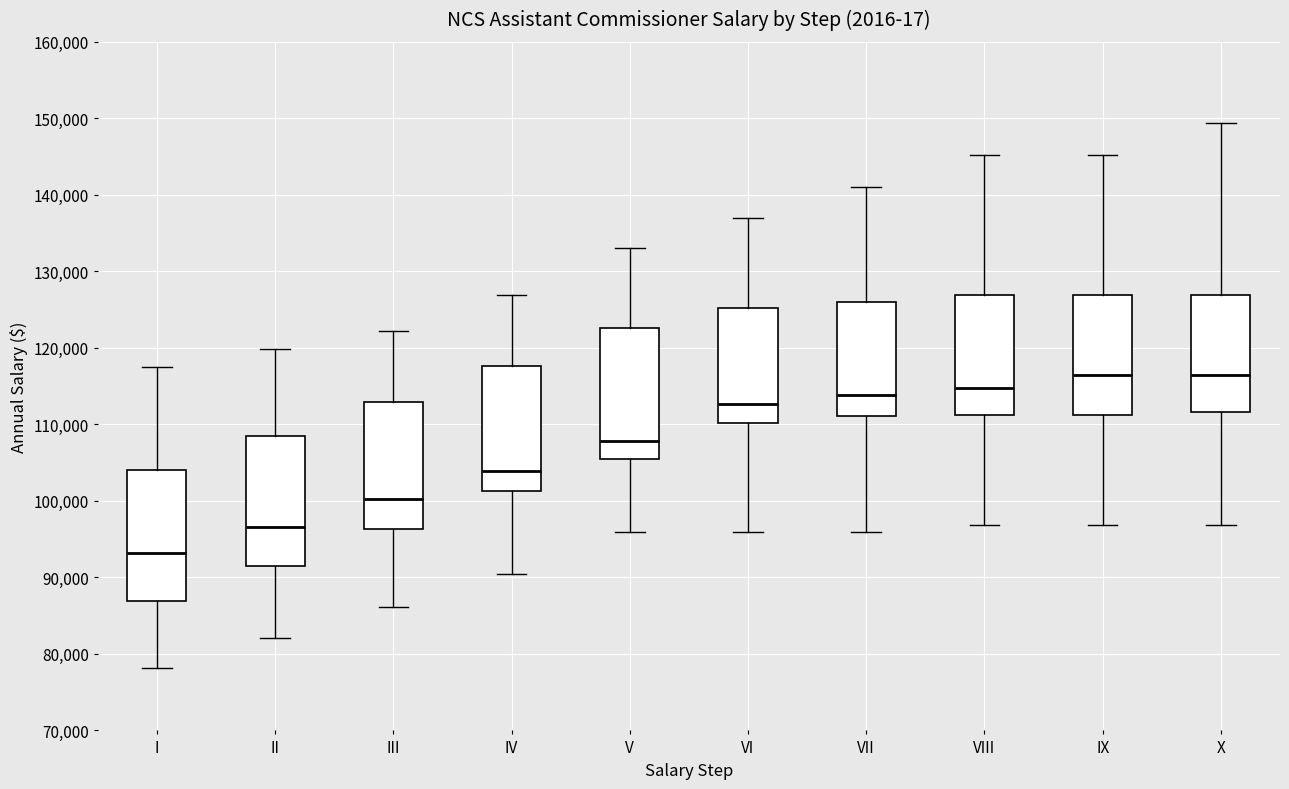

Which box has the lowest median line?

I